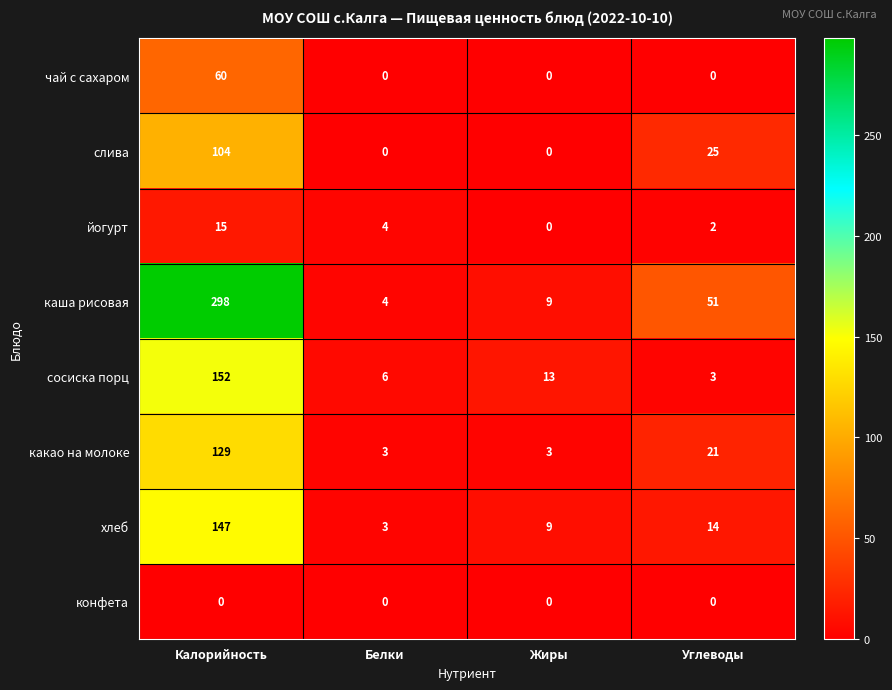

How many data points does each series have?

4